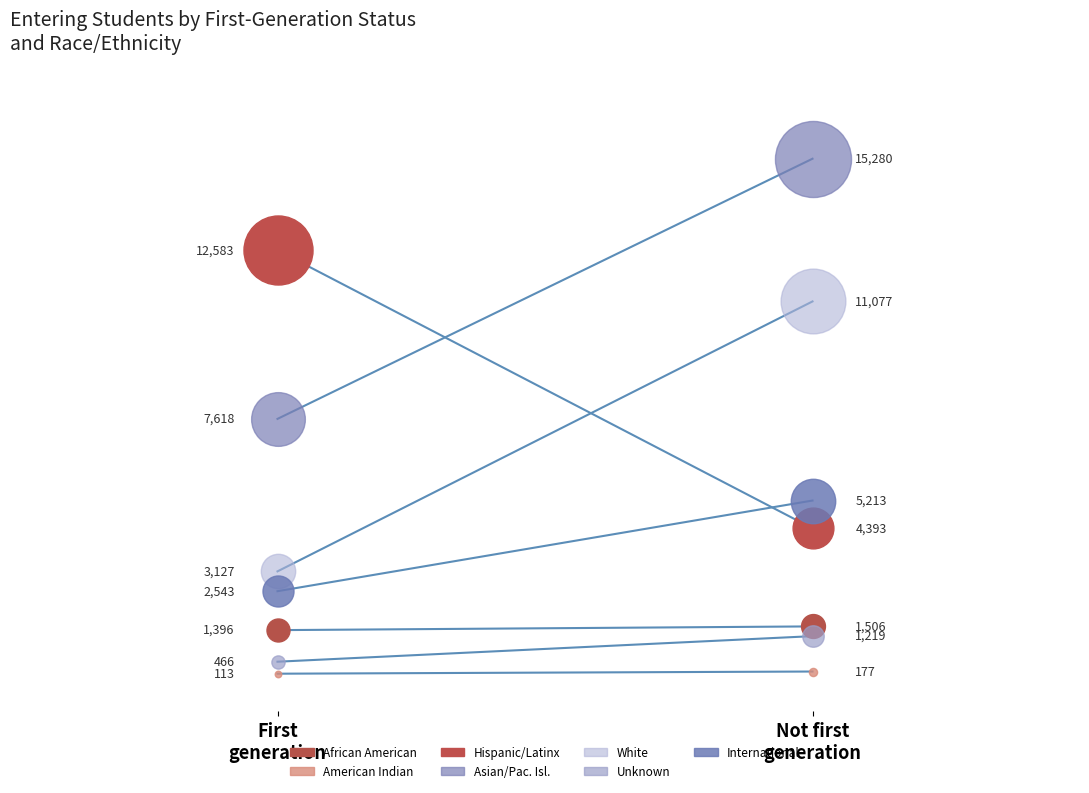

Approximately how many times larger is the value at First
generation compared to Not first
generation?

0.9